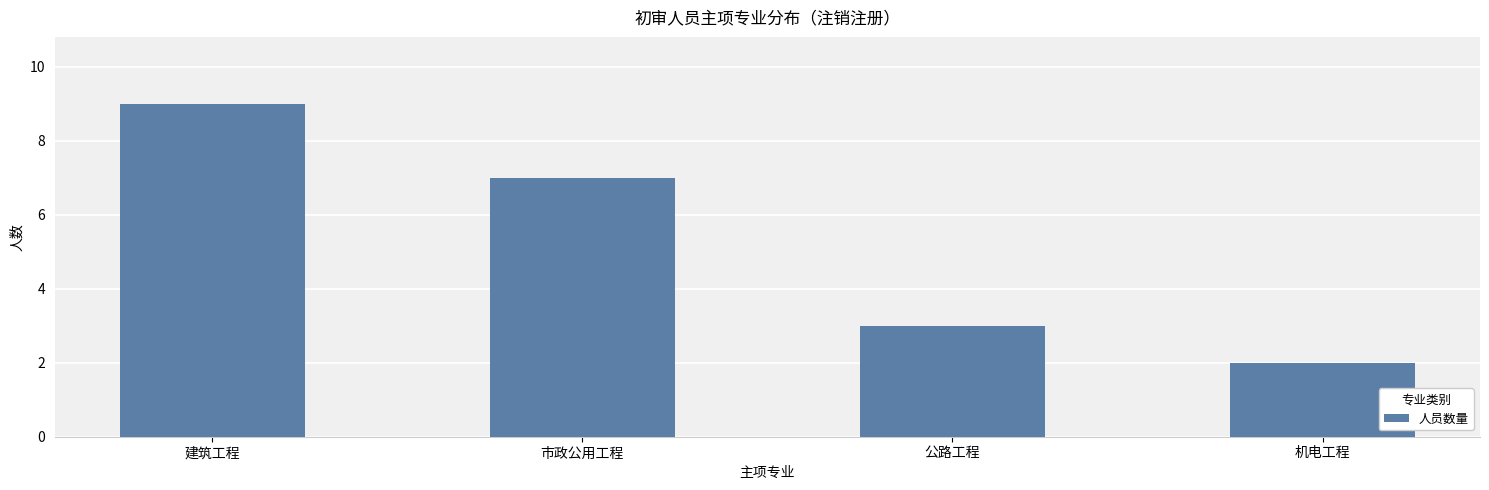

What is the average value?

5